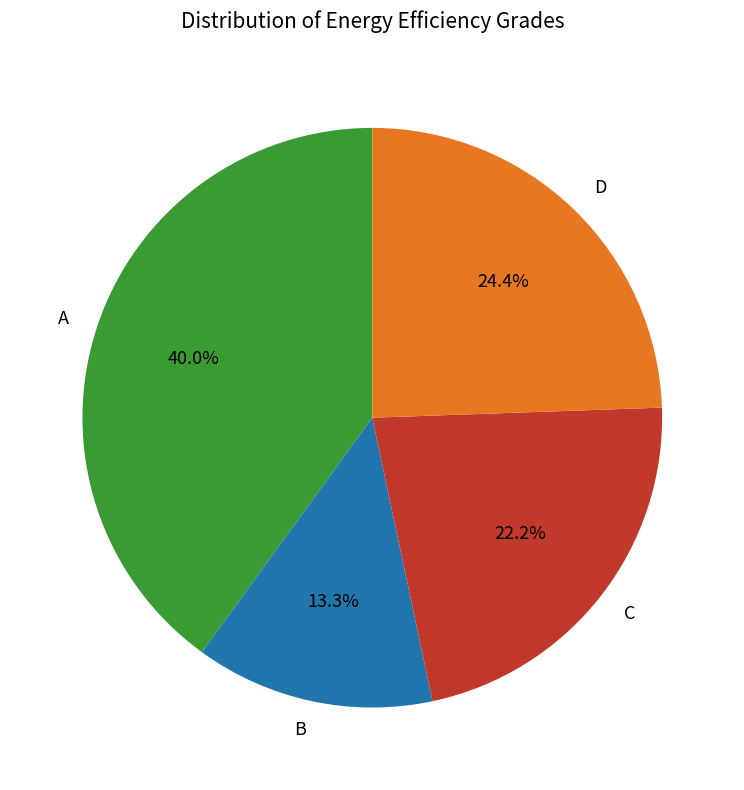

Rank the categories by value from highest to lowest.

A, D, C, B